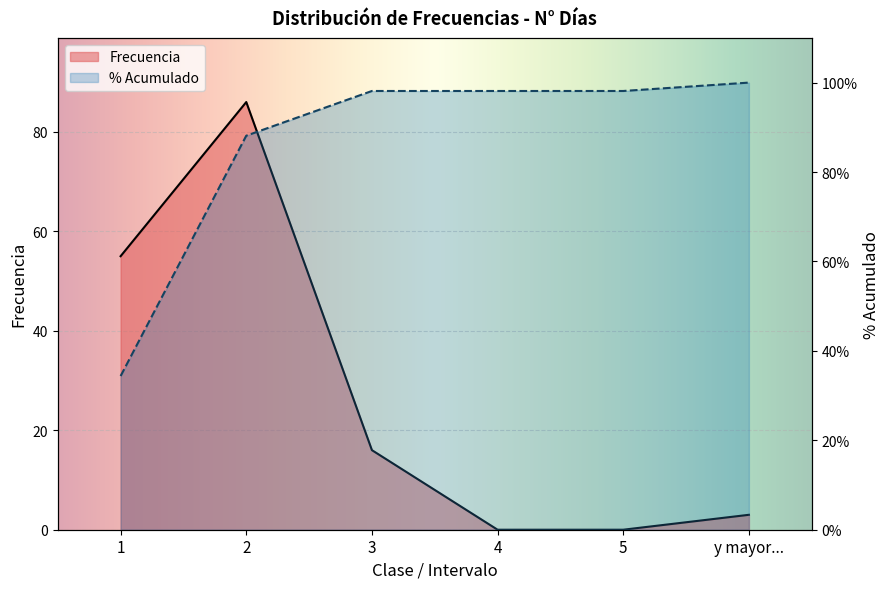

What is the sum of the % Acumulado values at 3 and 4?

196.2